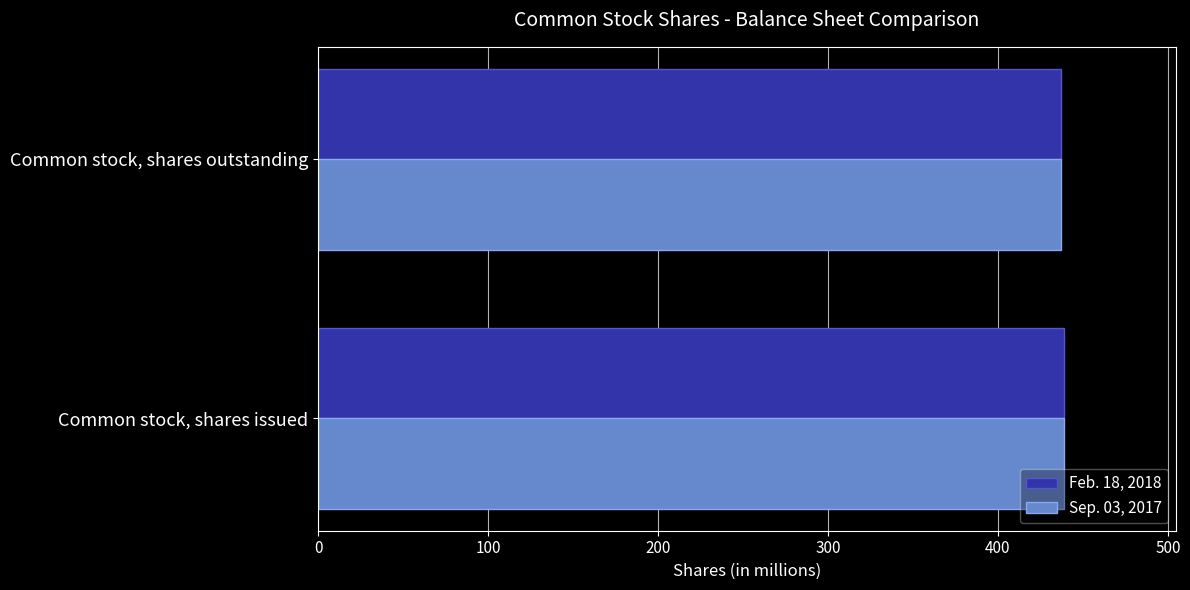

The Sep. 03, 2017 series shows 438.9 at Common stock, shares issued. True or false?

True